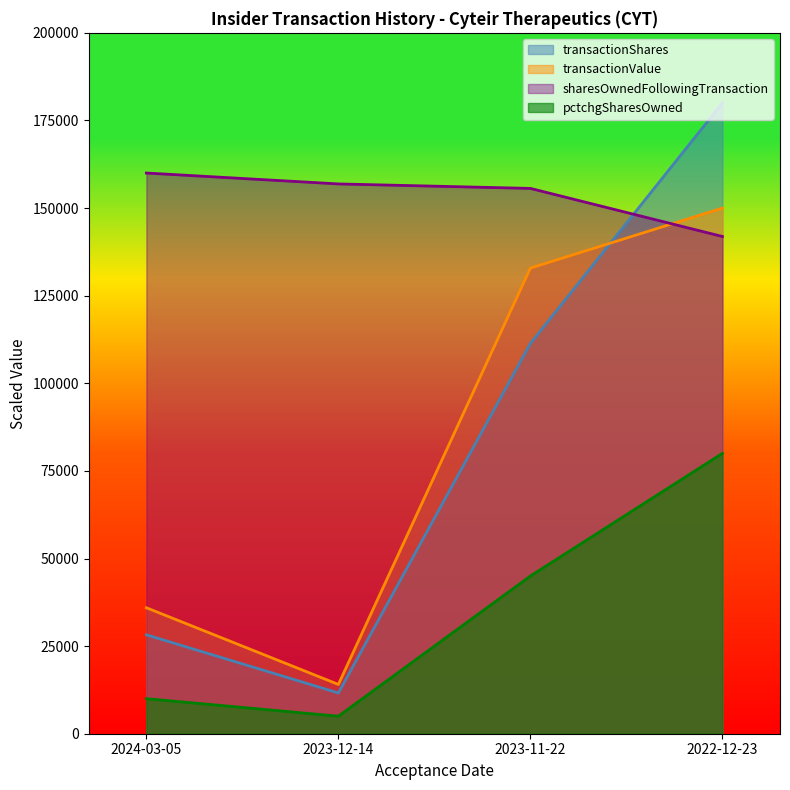

What is the difference between the maximum and minimum values in the sharesOwnedFollowingTransaction series?

18110.6